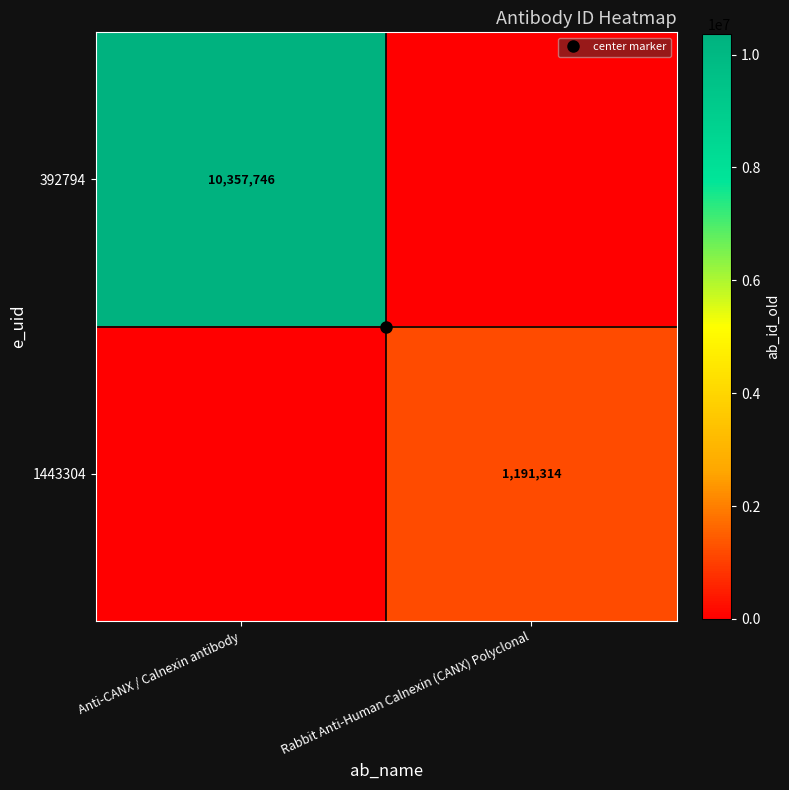

Which series has the largest total across all categories?

392794